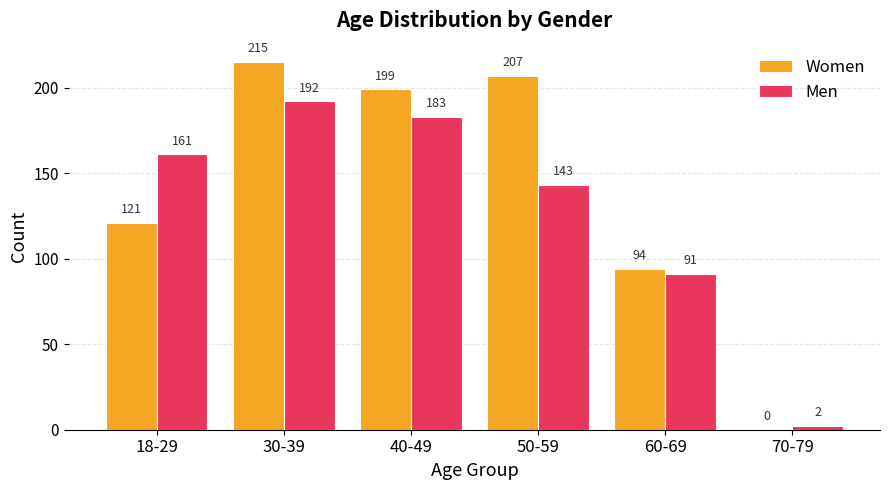

What is the highest value of the Men series?

192